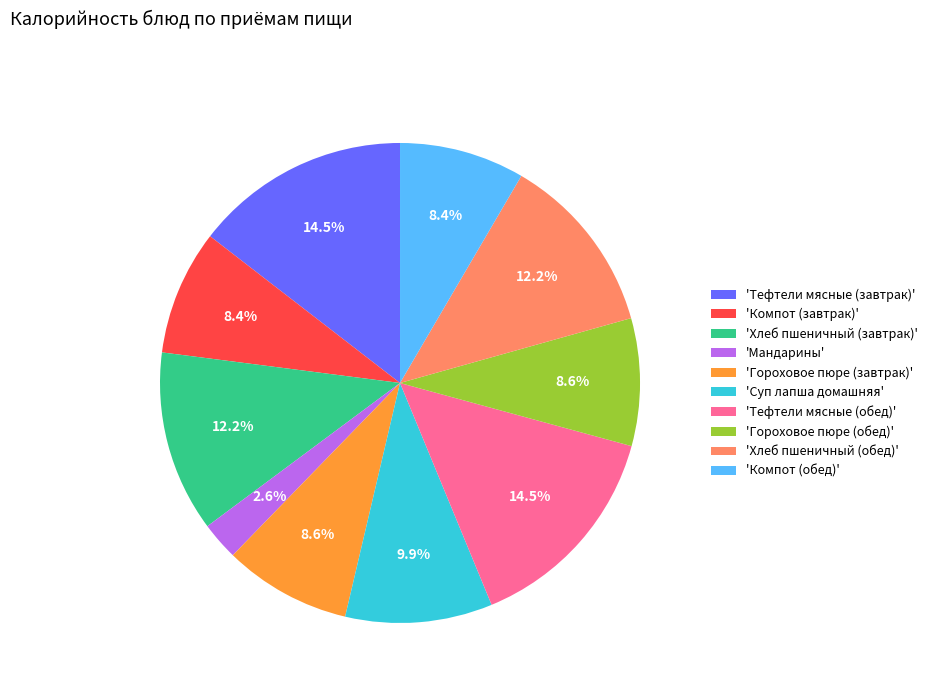

Is there a majority slice in this chart?

No